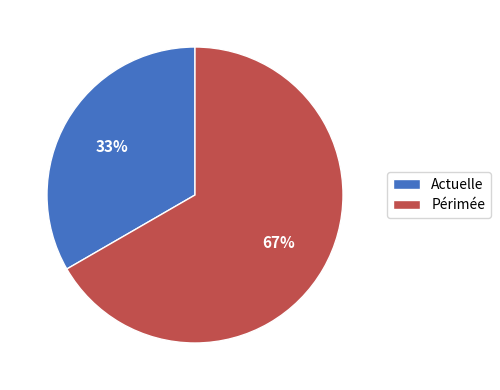

What percentage is the Actuelle slice, to the nearest percent?

33%